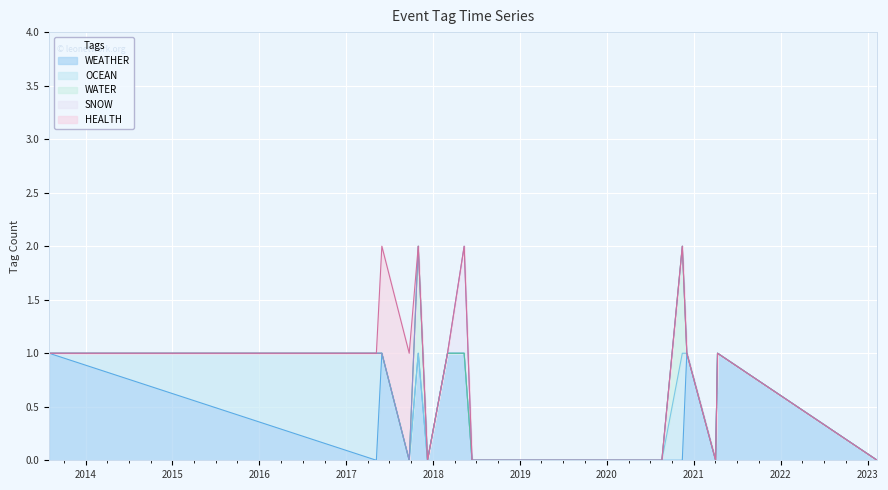

How many values in the OCEAN series exceed 0?

2